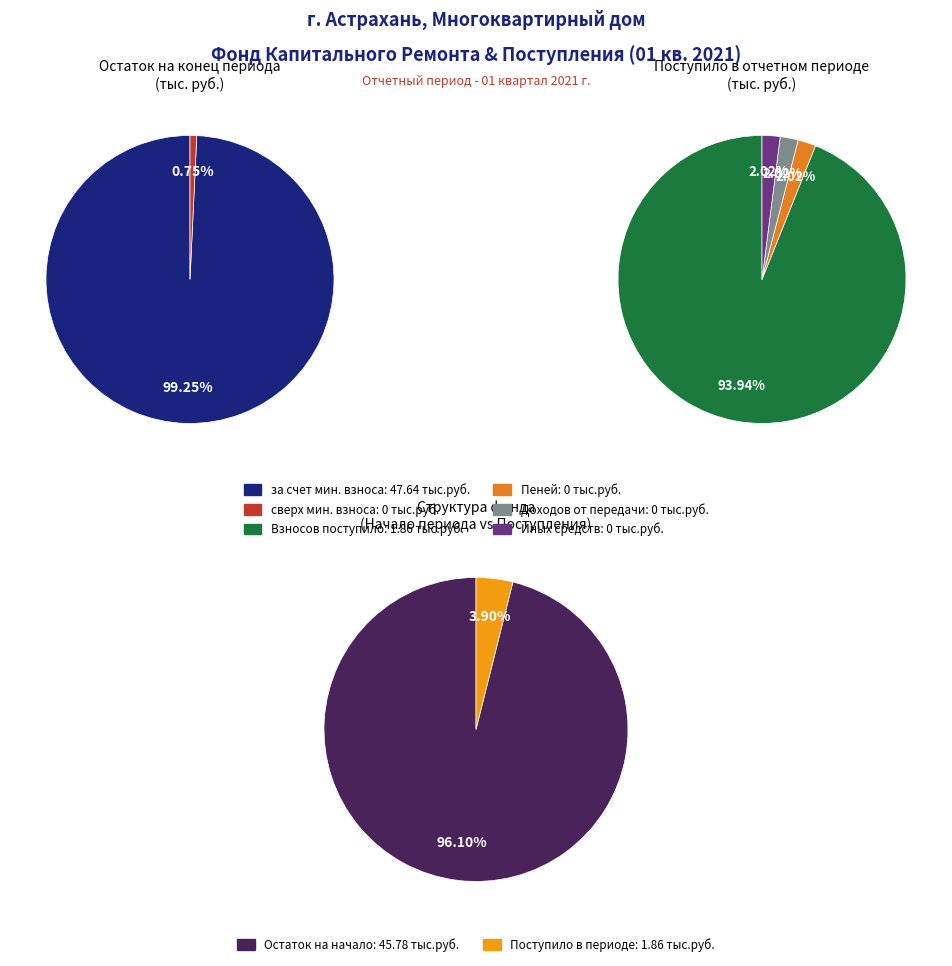

Is the sum of за счет минимального взноса and сверх минимального размера взноса greater than half?

Yes